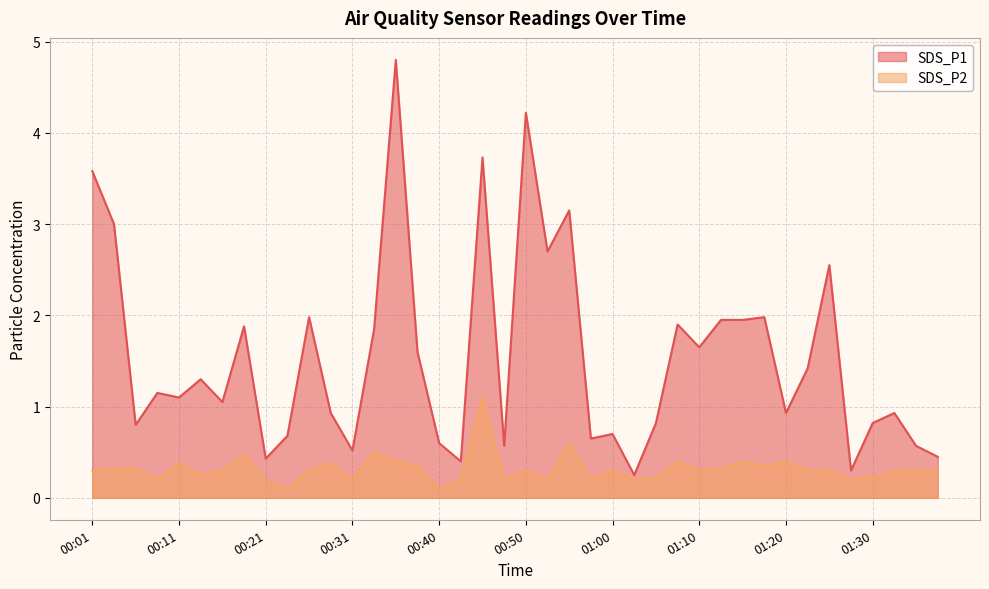

What is the label of the 18th point from the right?

00:55